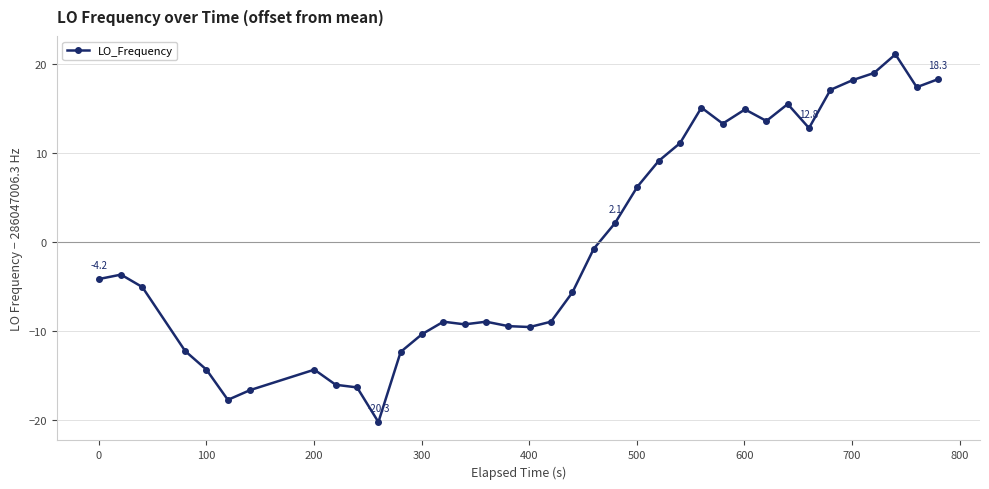

What is the difference between the second highest and second lowest values?

36.8